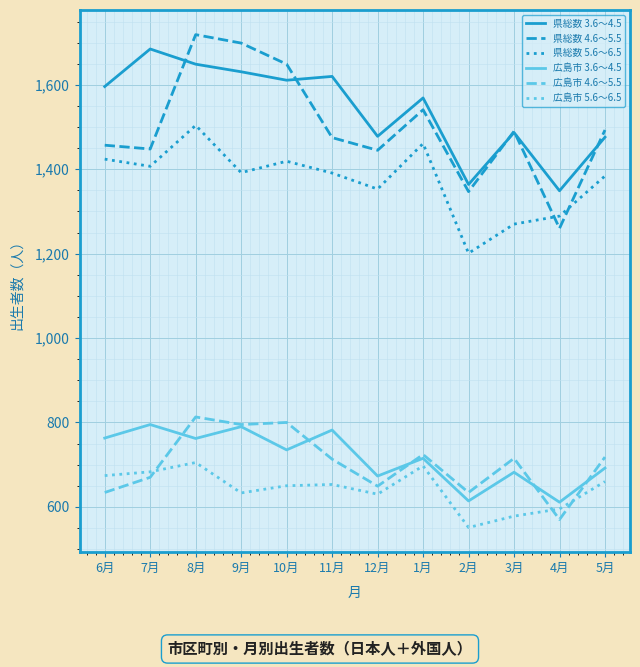

The 県総数 4.6～5.5 series shows 1445 at 12月. True or false?

True